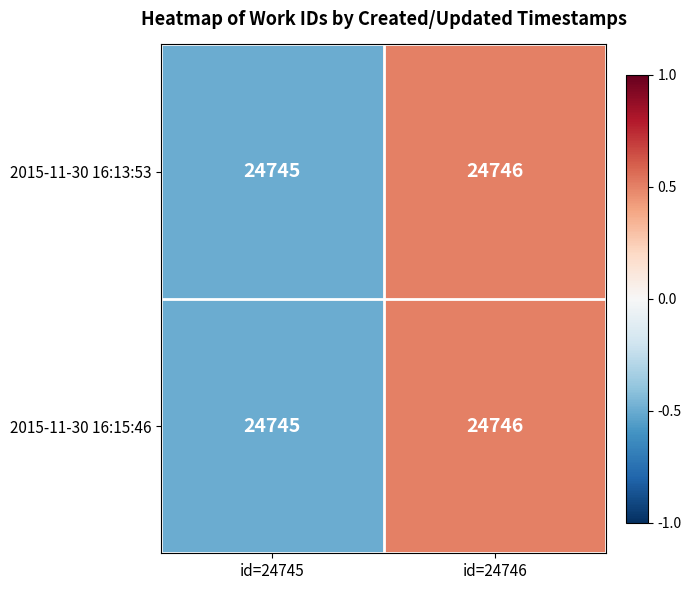

List the labels in order of 2015-11-30 16:15:46 value, largest first.

id=24746, id=24745